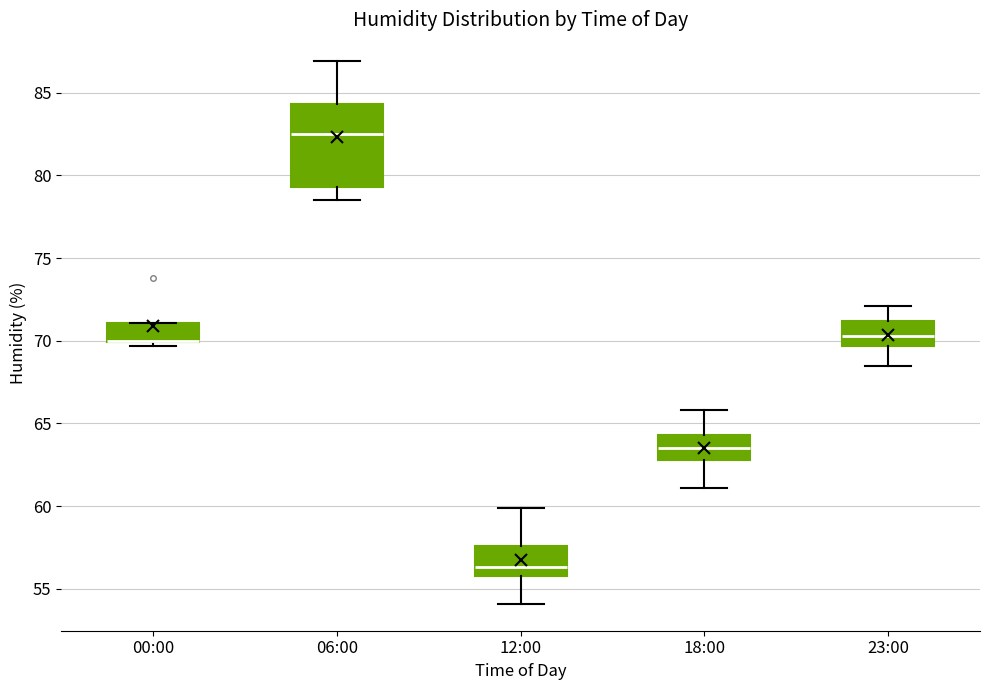

Which box is the tallest, from its lower edge to its upper edge?

06:00